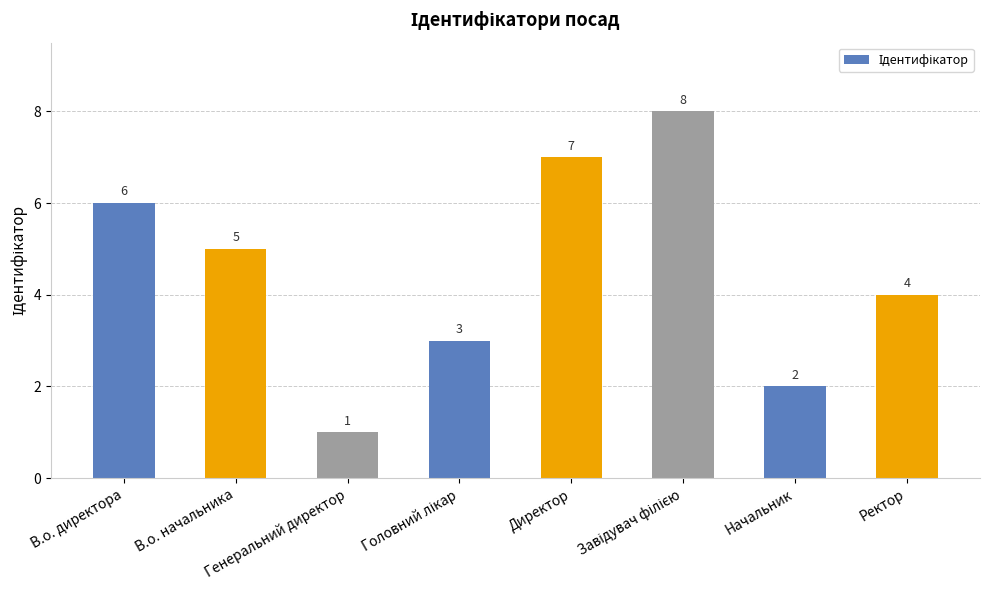

What is the greatest value displayed?

8